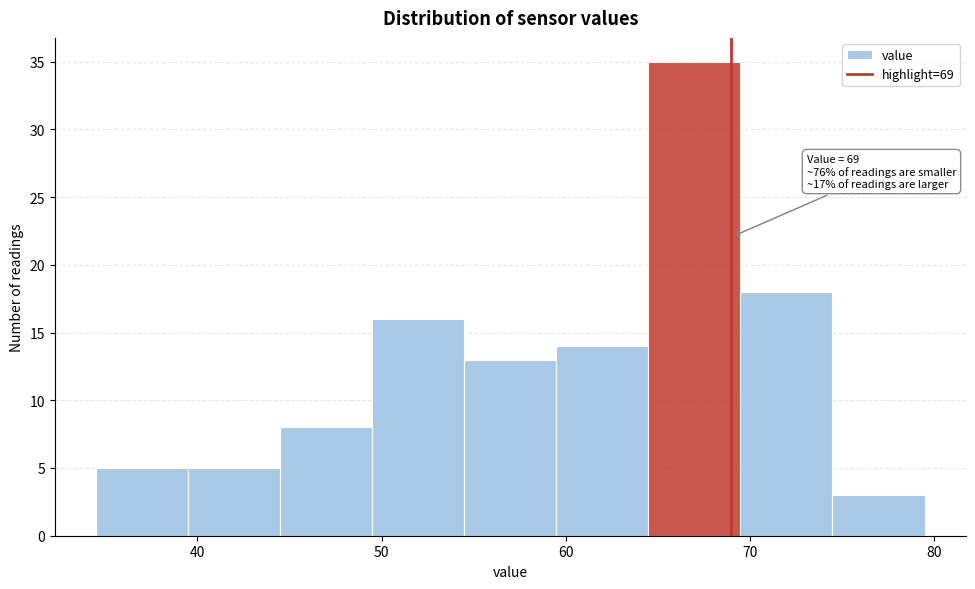

Which range on the x-axis has the tallest bar?

64.5 to 69.5